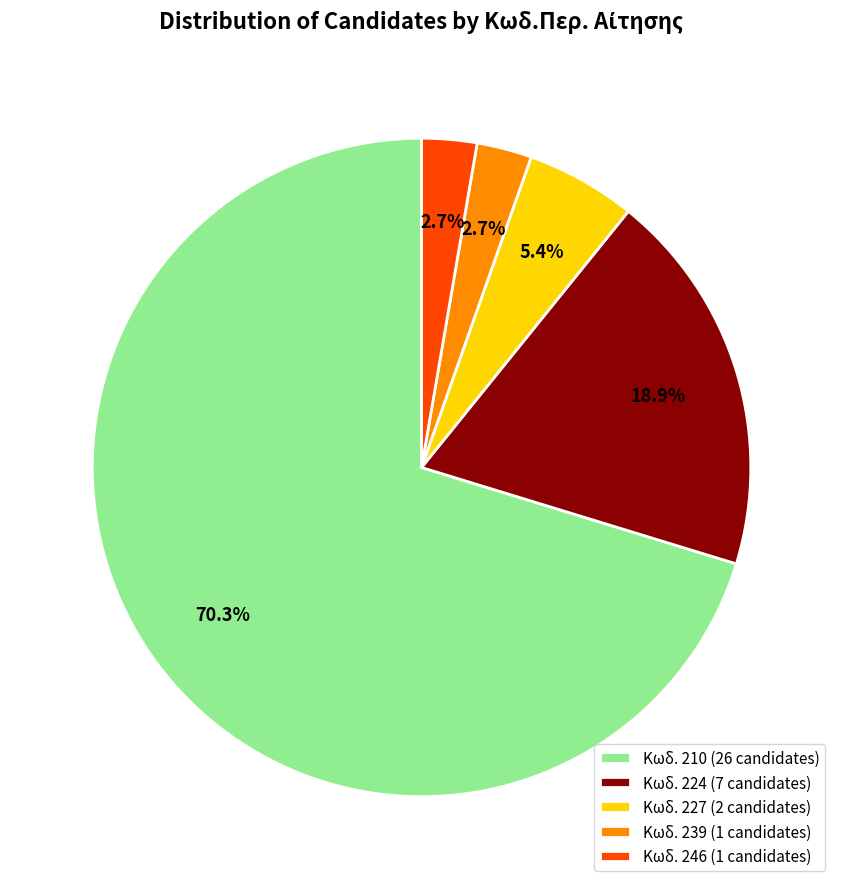

What is the largest slice in the pie chart?

Κωδ. 210 (26 candidates)